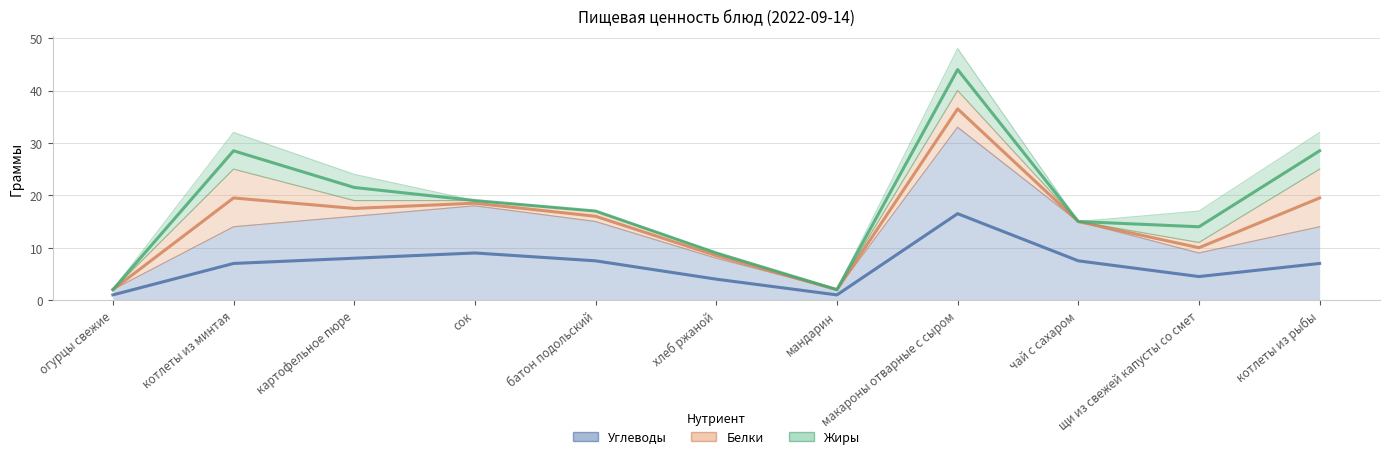

How many lines are shown in the chart?

3